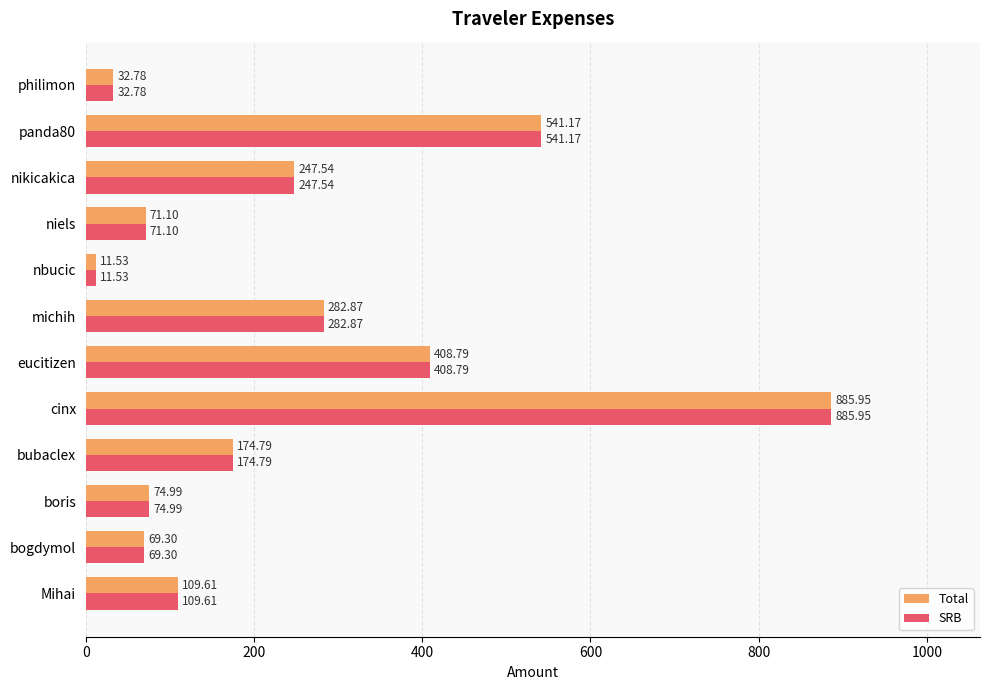

Is the value of SRB at eucitizen greater than the value of Total at philimon?

Yes